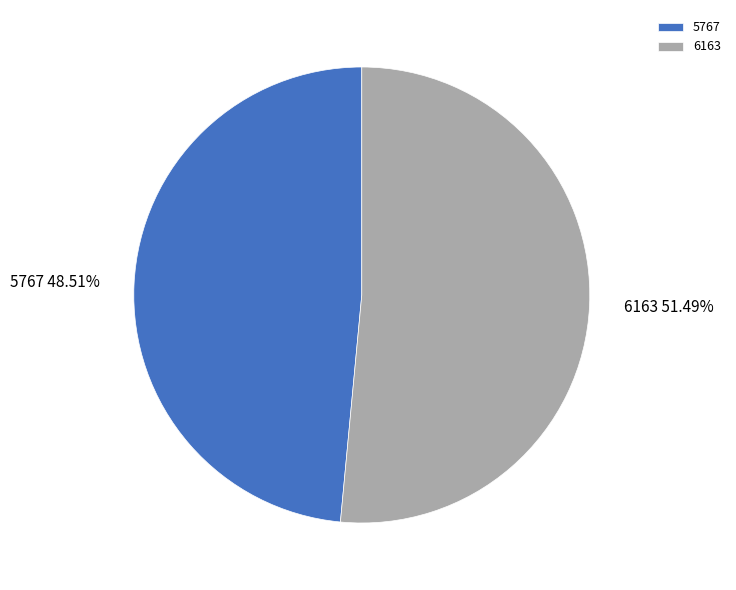

Is there any slice that represents more than half of the pie?

Yes